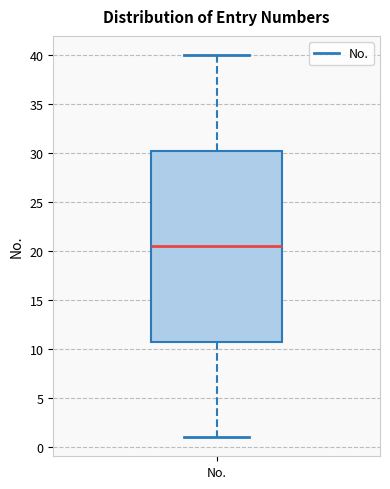

Where does the median line of the box for No. sit on the y-axis? The values are not printed on the chart, so give them approximately, as read against the axis.

20.5